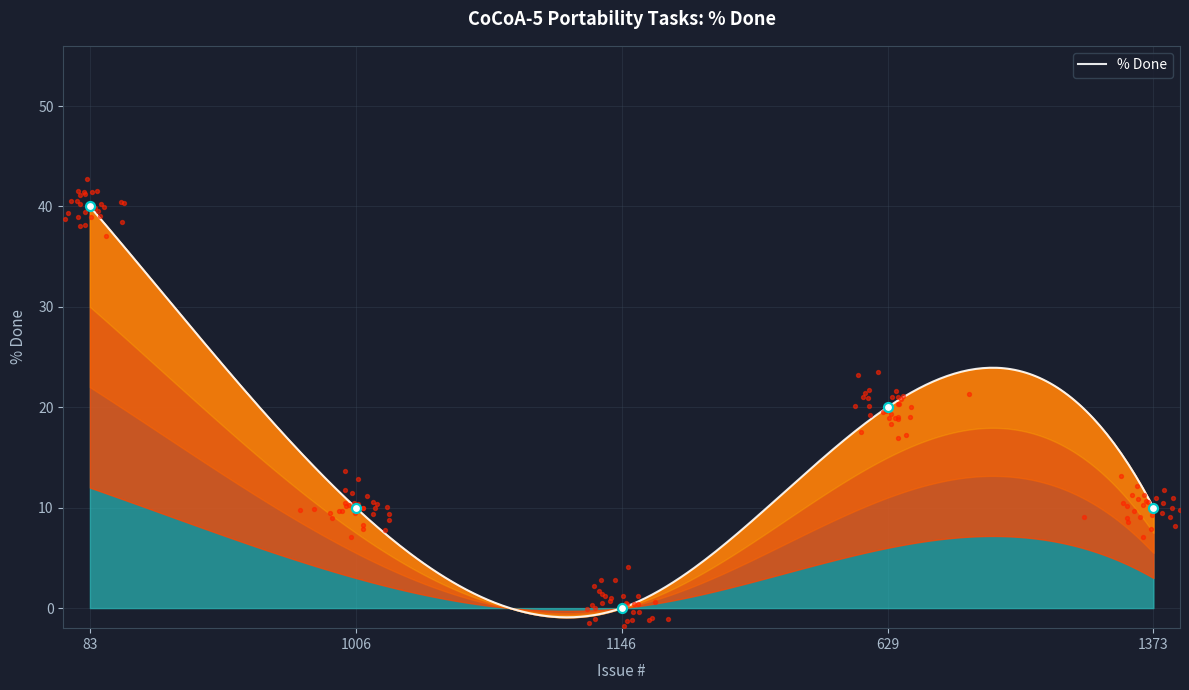

What is the change in value from 629 to 1373?

-10